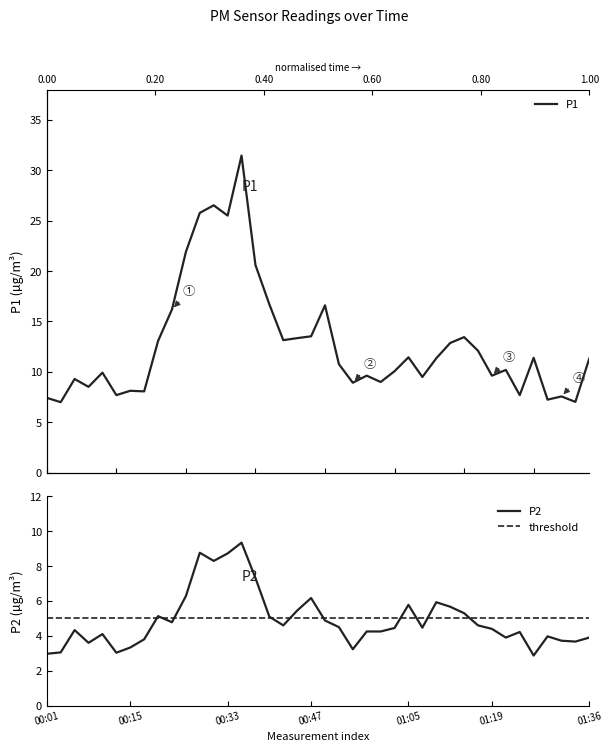

Is this an area chart (filled region under the line)?

No